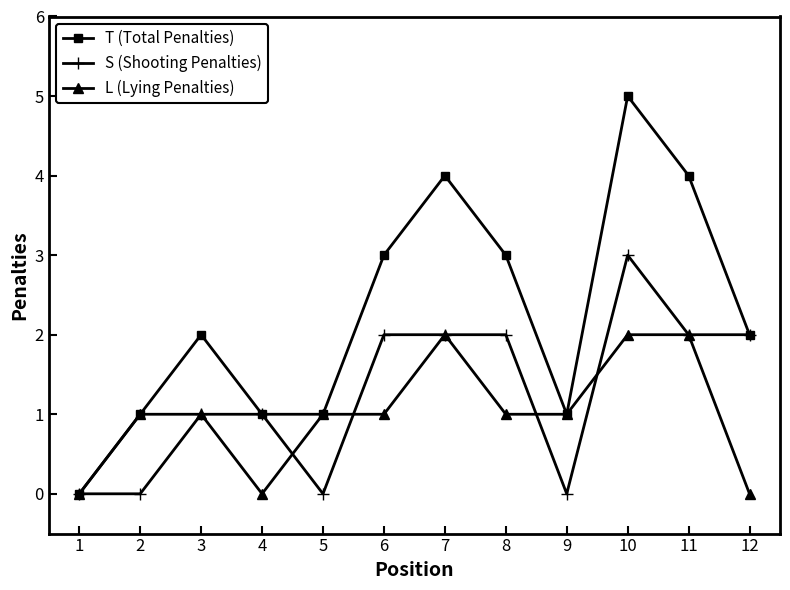

Rank the series by their maximum value, from lowest to highest.

L (Lying Penalties), S (Shooting Penalties), T (Total Penalties)